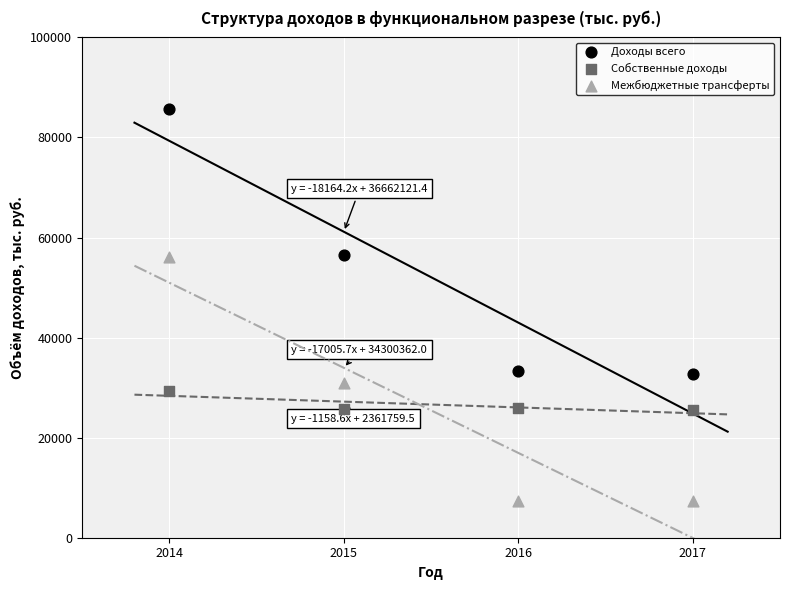

Which series reaches the minimum Y coordinate?

Межбюджетные трансферты